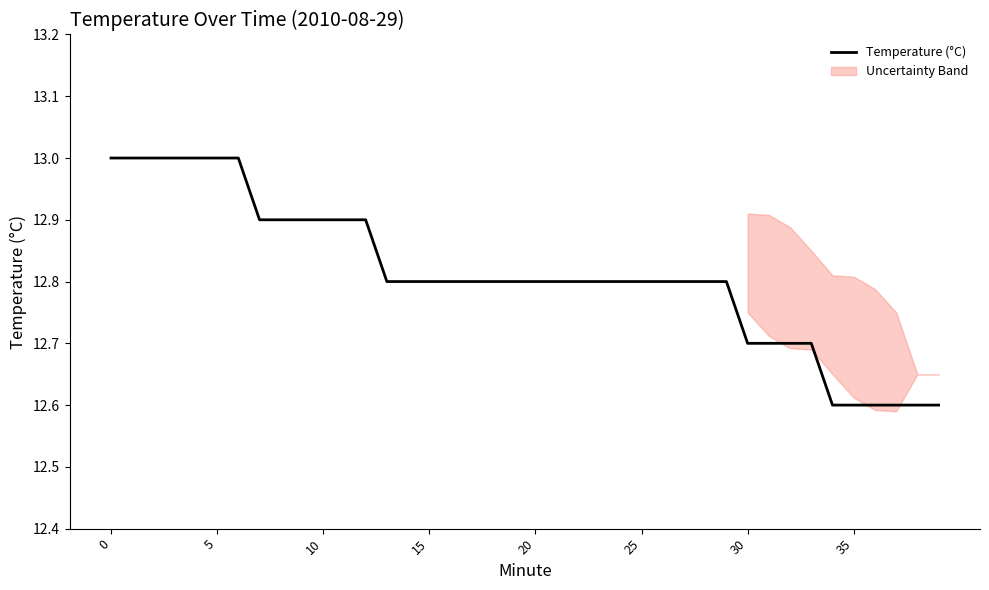

Does the chart have visible grid lines?

No